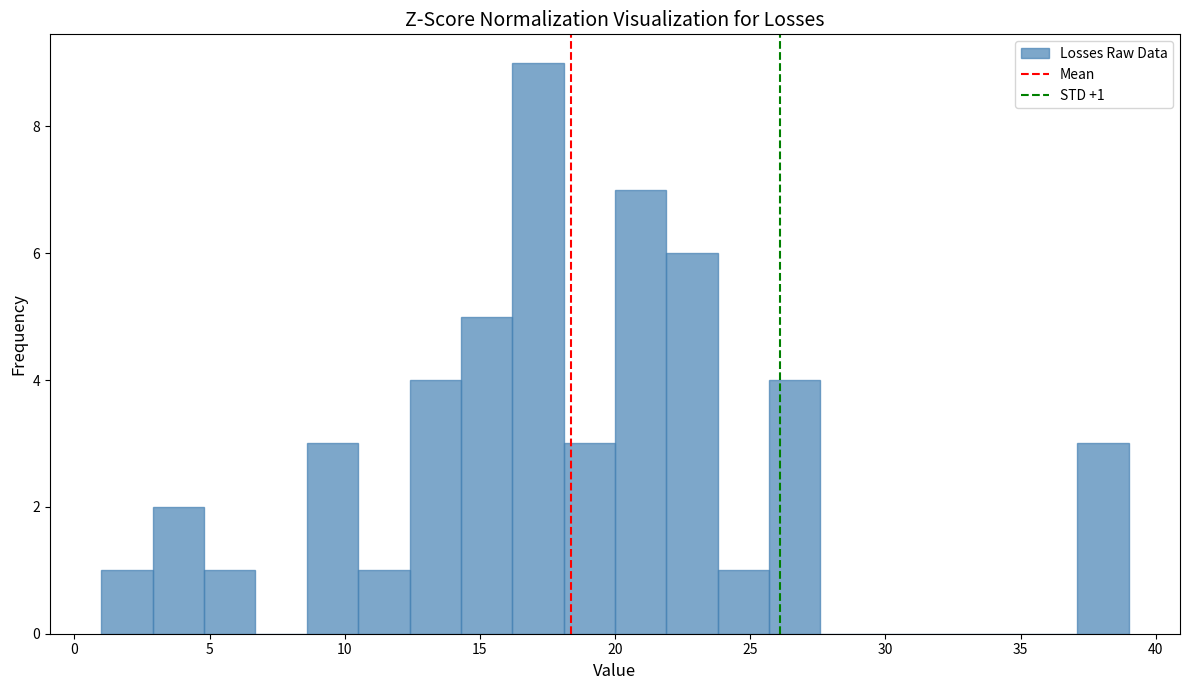

Read against the x-axis, roughly where is the centre of the tallest bar?

17.0